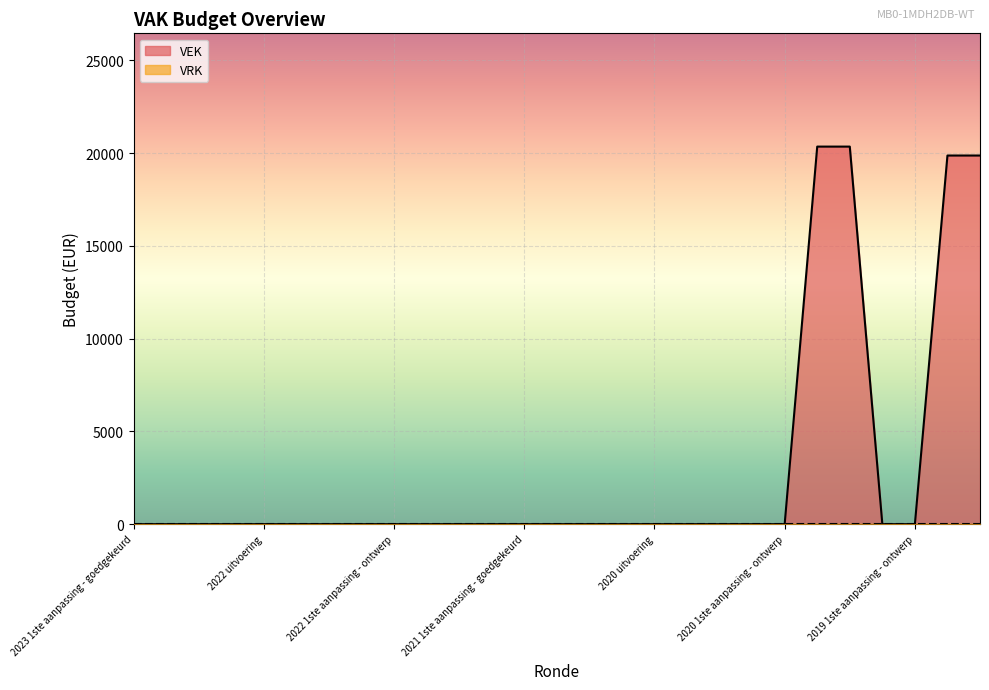

How many categories are shown in the chart?

27